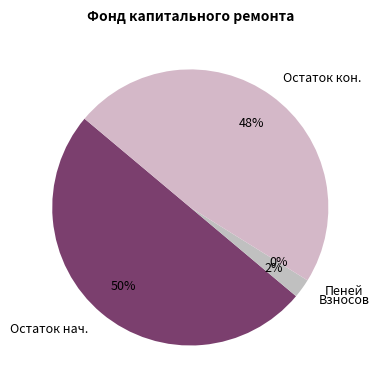

Does Остаток кон. account for over 50% of the chart?

No